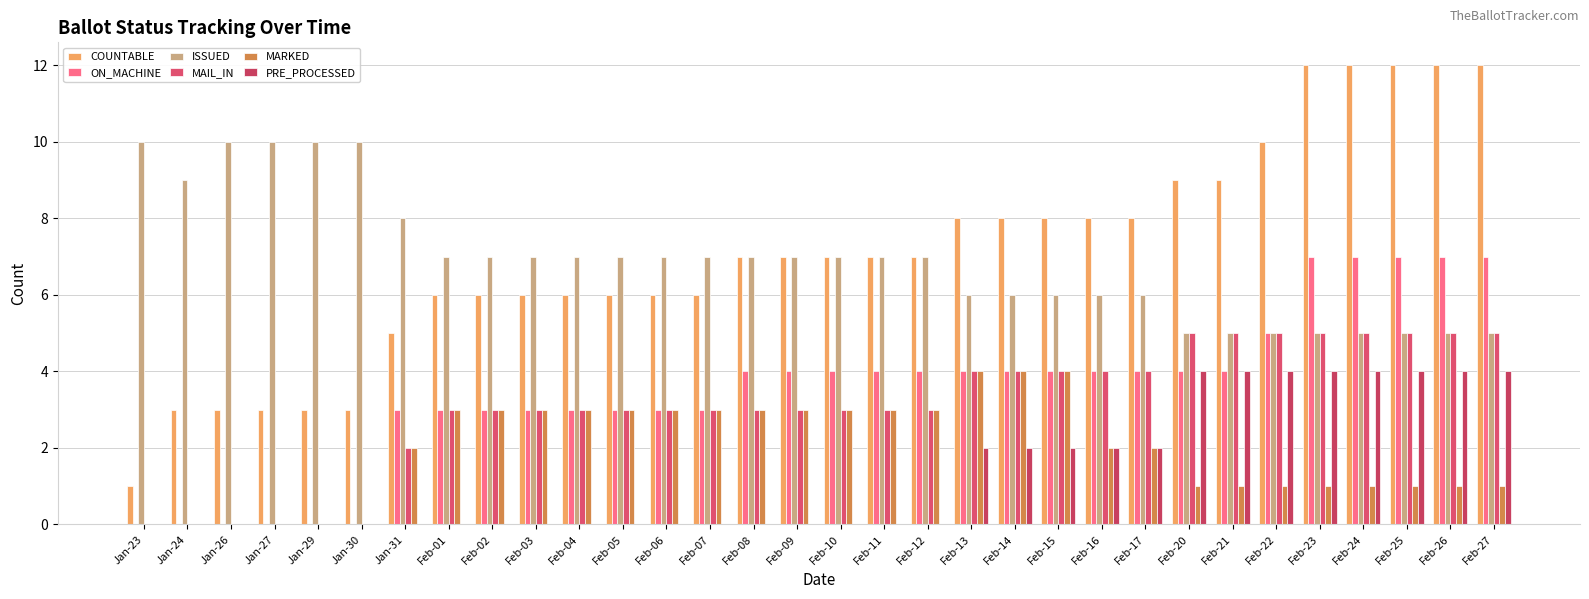

Which category has the lowest value in the ON_MACHINE series?

Jan-23